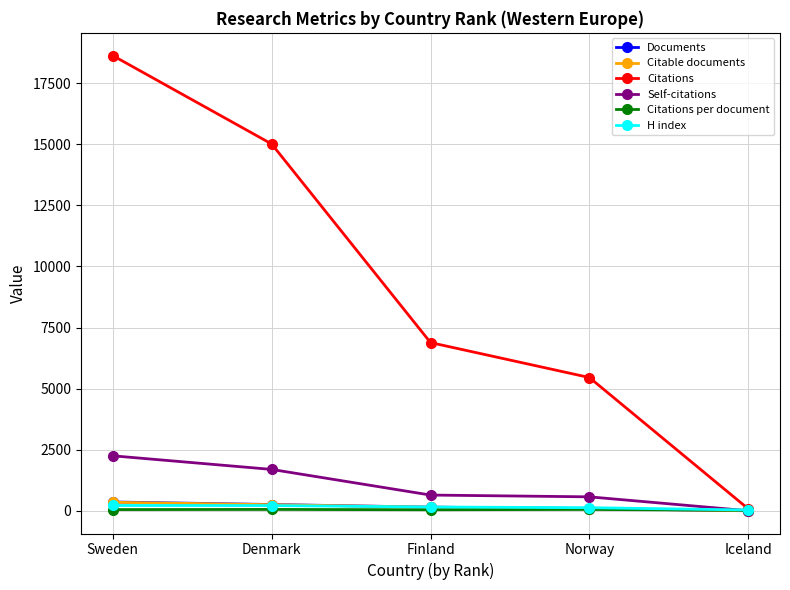

What are all the series names shown in the legend?

Documents, Citable documents, Citations, Self-citations, Citations per document, H index